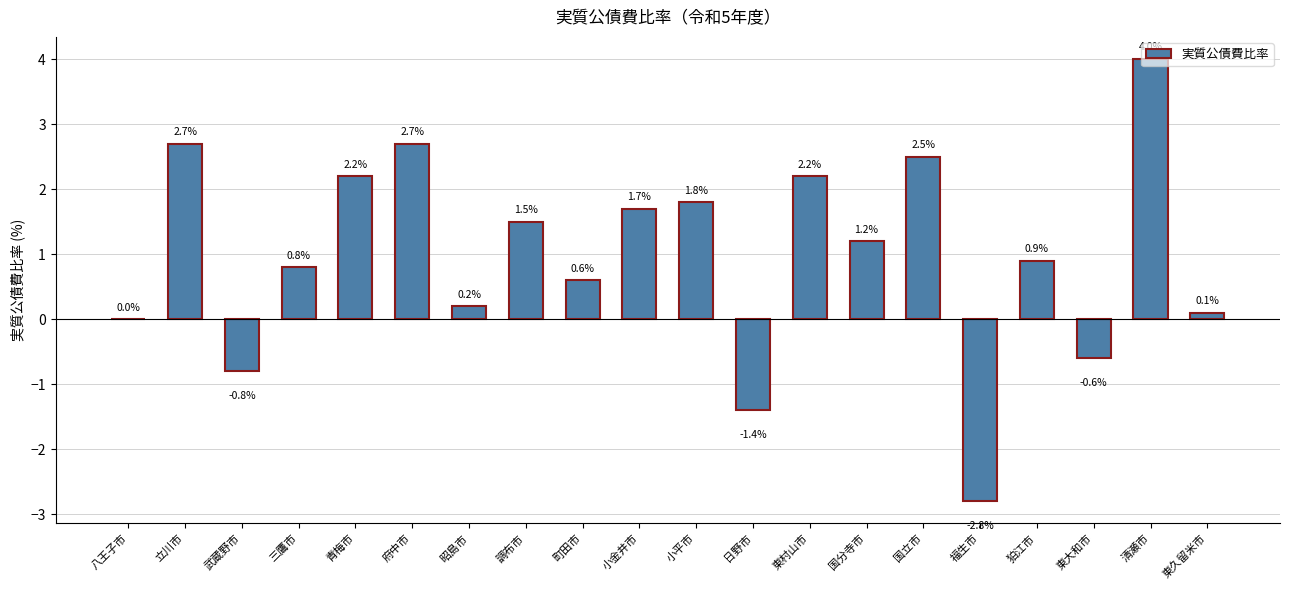

At which label is the value closest to 0?

八王子市